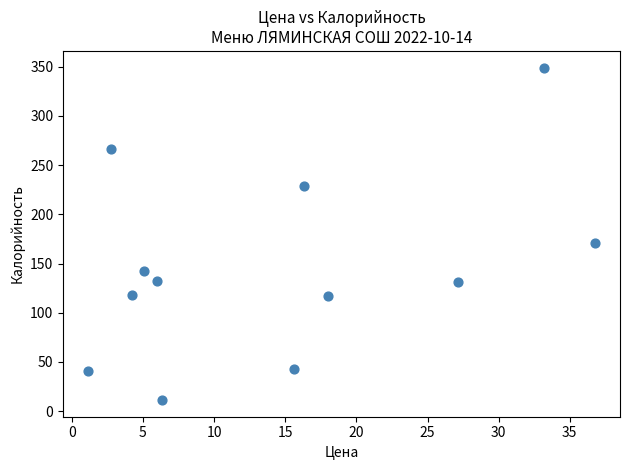

What Y value in the scatter plot is closest to 180?

170.6